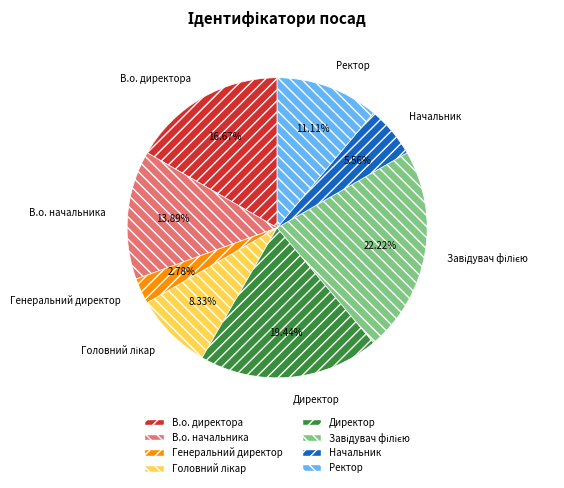

Approximately how many times larger is the value at В.о. директора compared to Начальник?

3.0